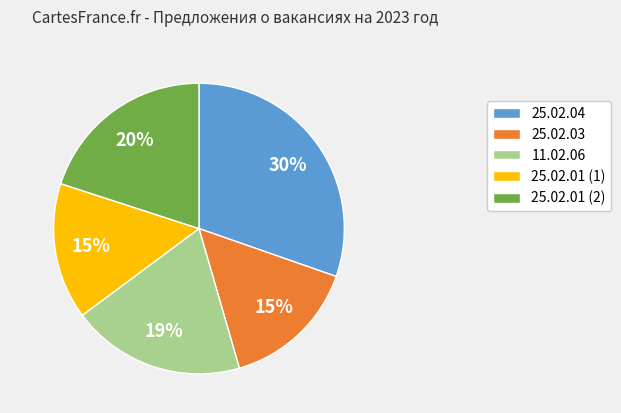

Does any single category account for the majority?

No